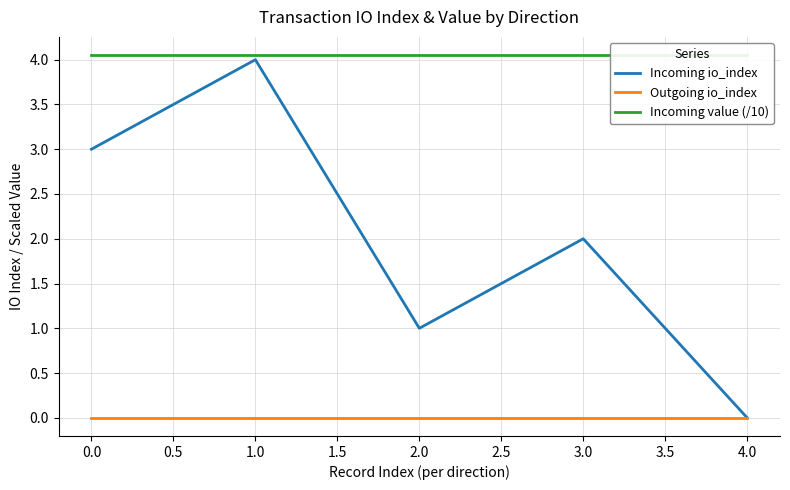

How many values in the Incoming io_index series exceed 2?

2